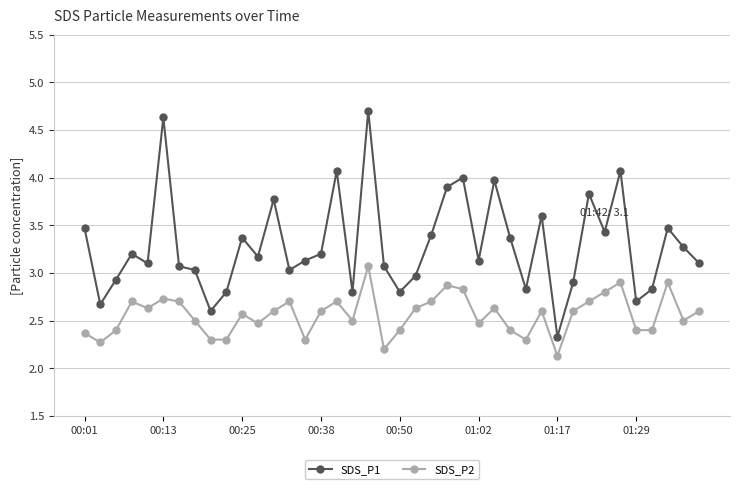

What are all the series names shown in the legend?

SDS_P1, SDS_P2